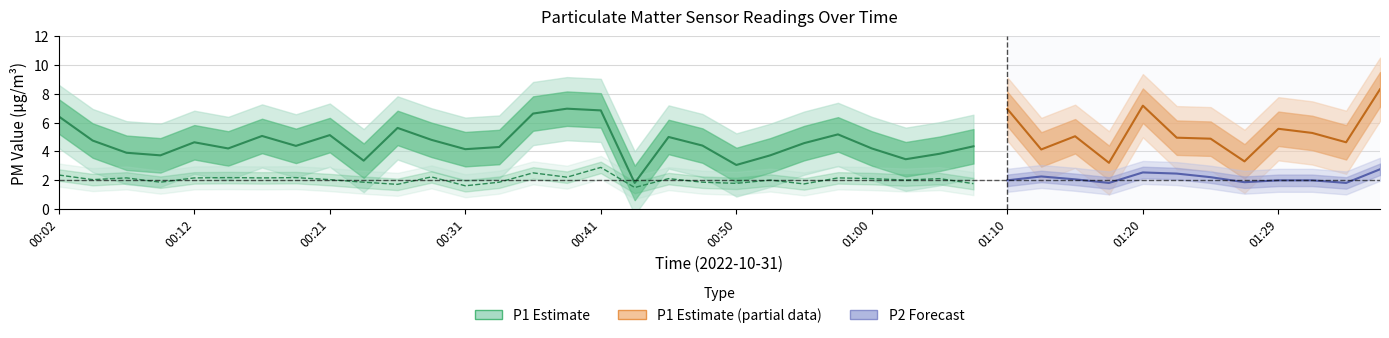

True or false: P1 has more than 1 points higher than both neighbors.

True